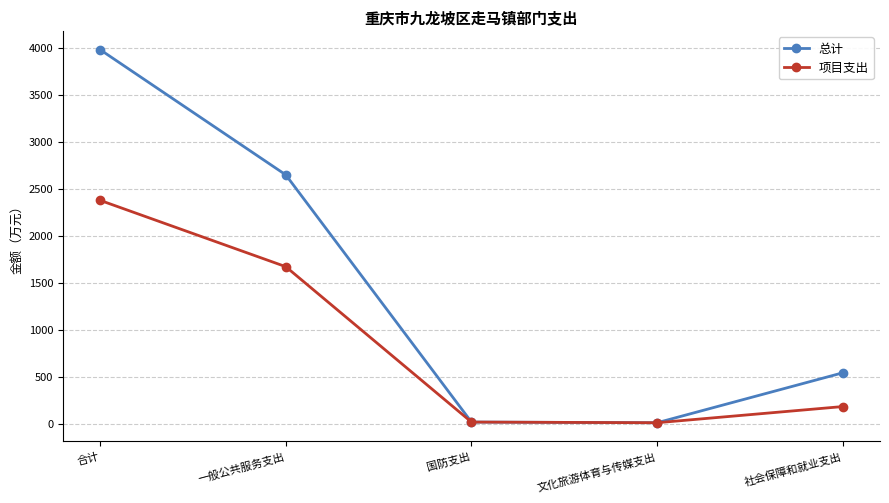

How many series are shown in this chart?

2